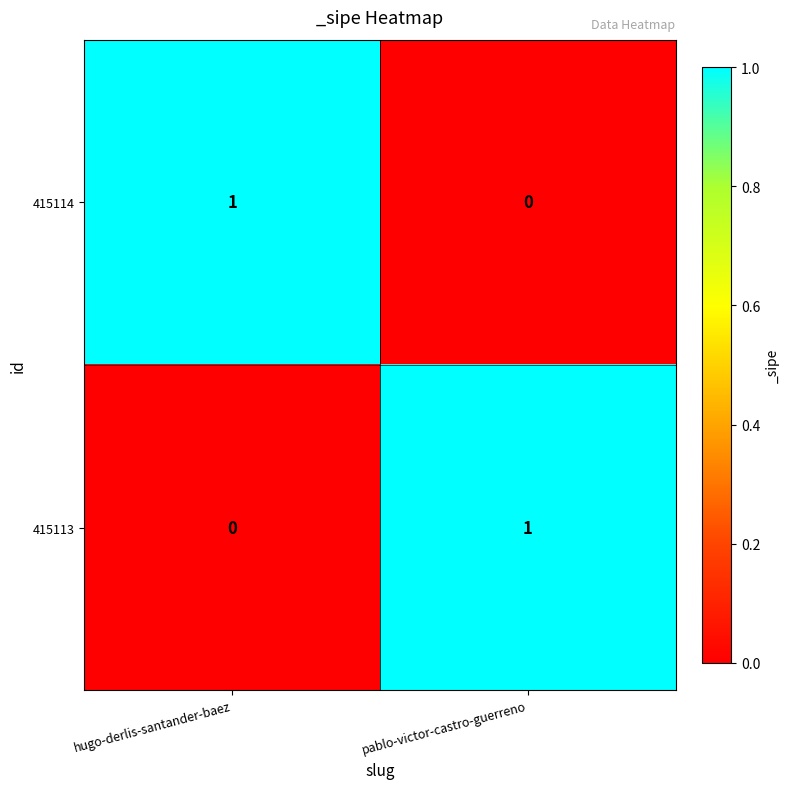

How many distinct data groups are displayed?

2